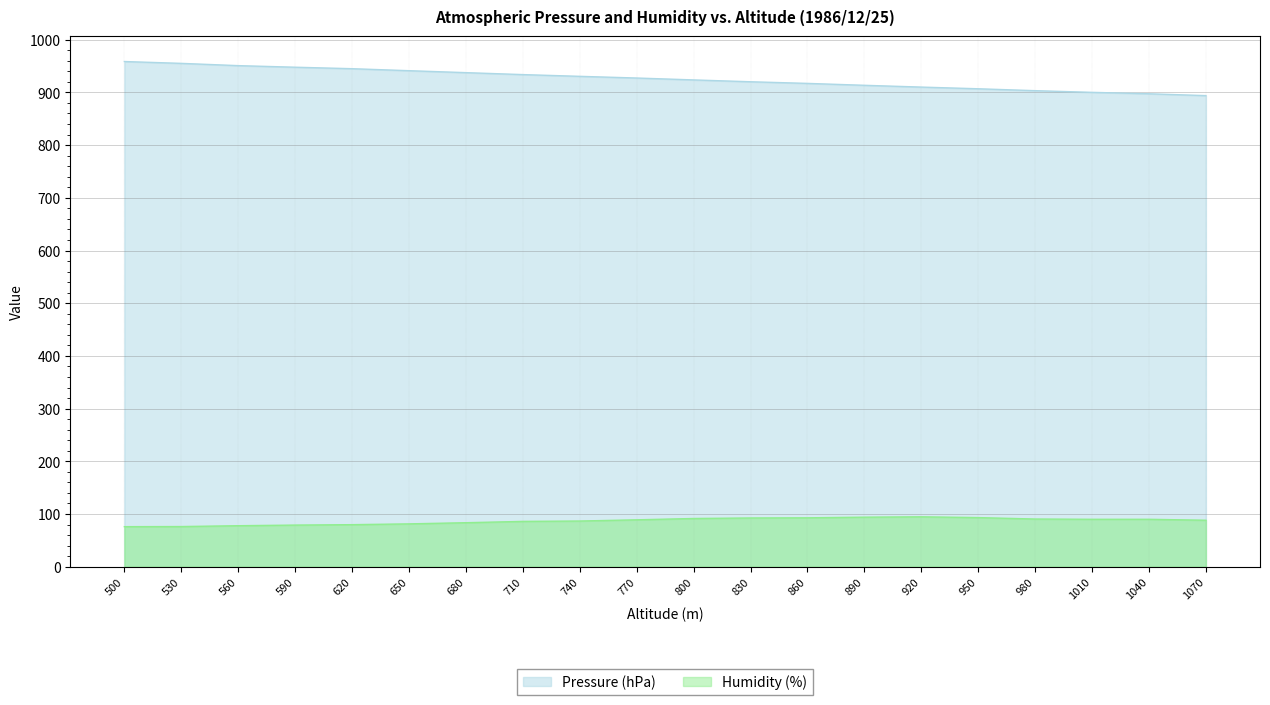

True or false: Humidity (%) and Pressure (hPa) cross at least once.

False